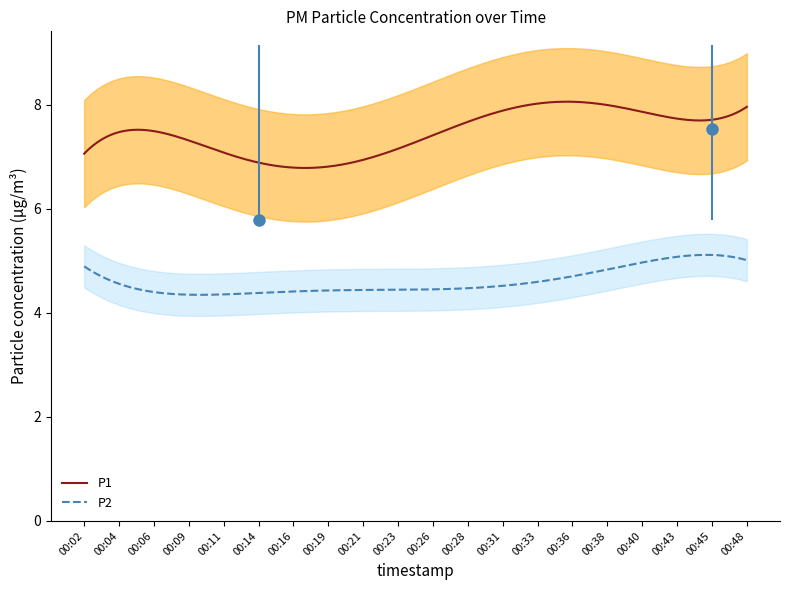

What is the spread (max minus min) of values at 00:21?

3.8